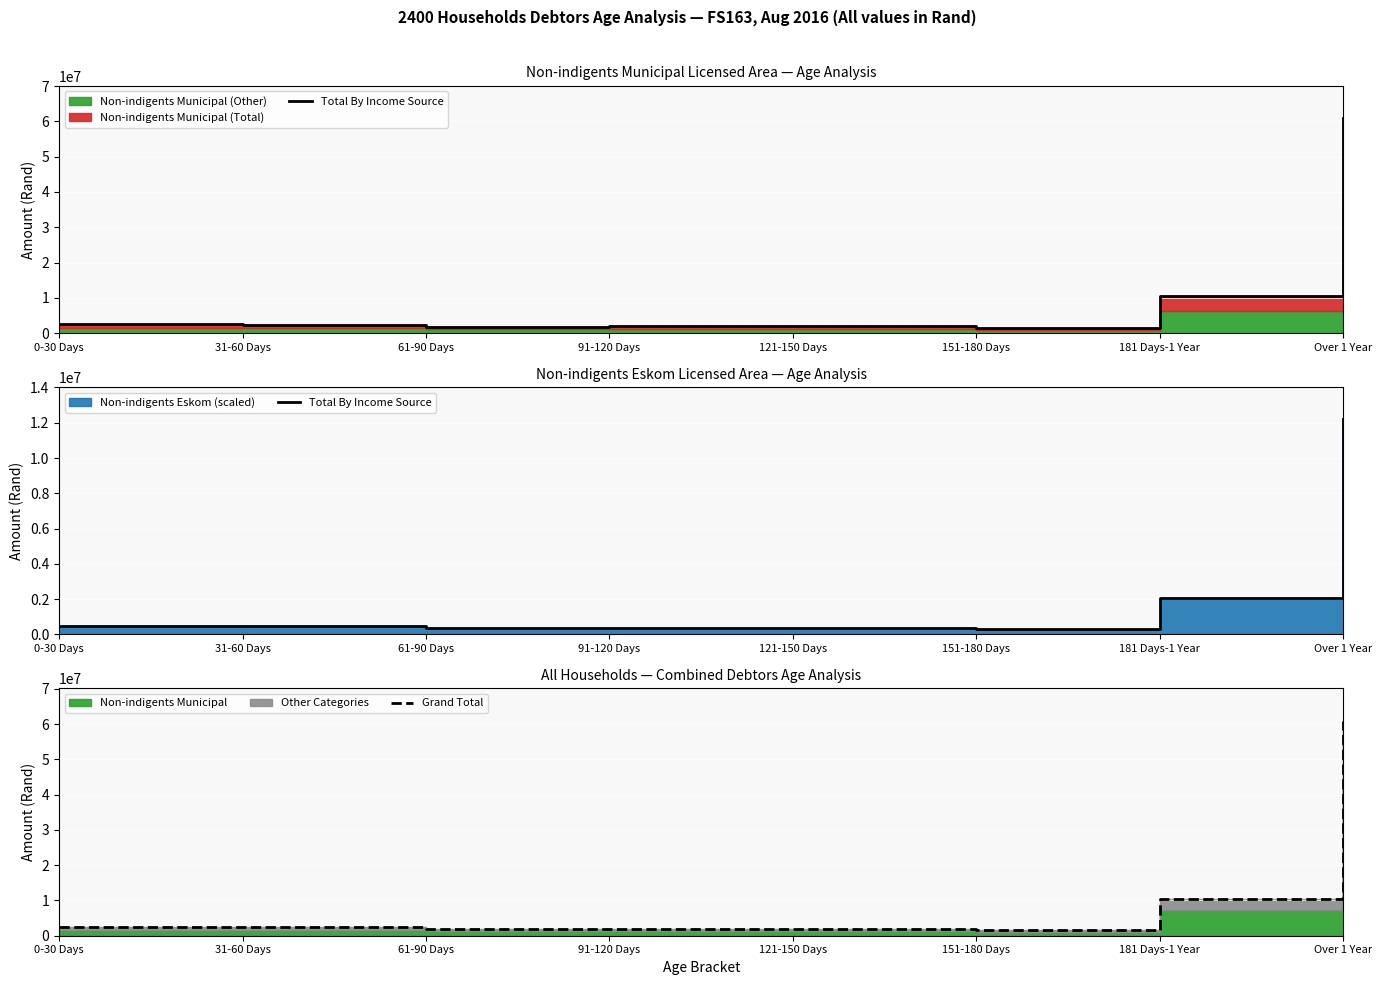

The Grand Total series shows 1550893.0 at 151-180 Days. True or false?

True